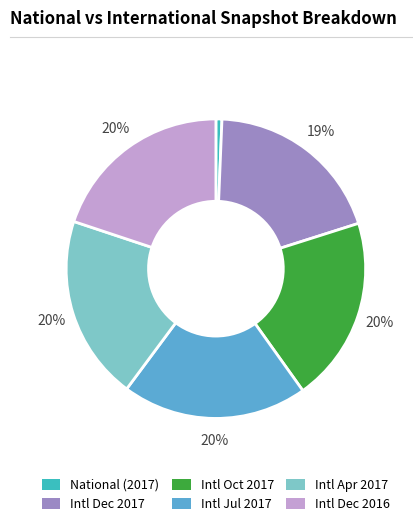

How many slices are in this pie chart?

6